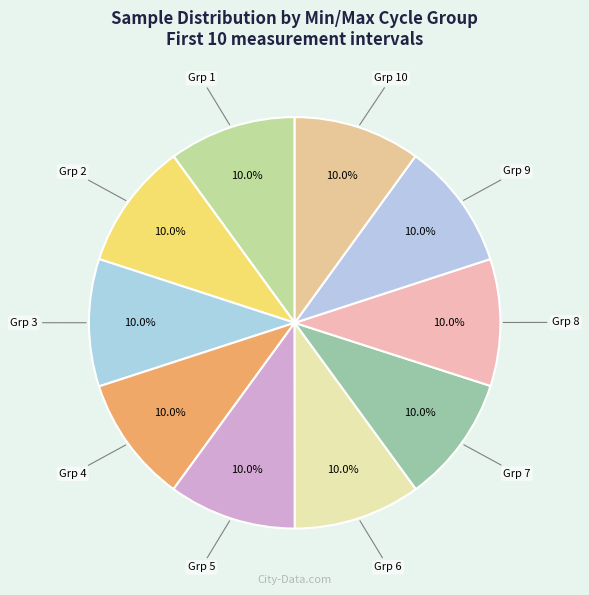

Count the number of slices in the pie.

10